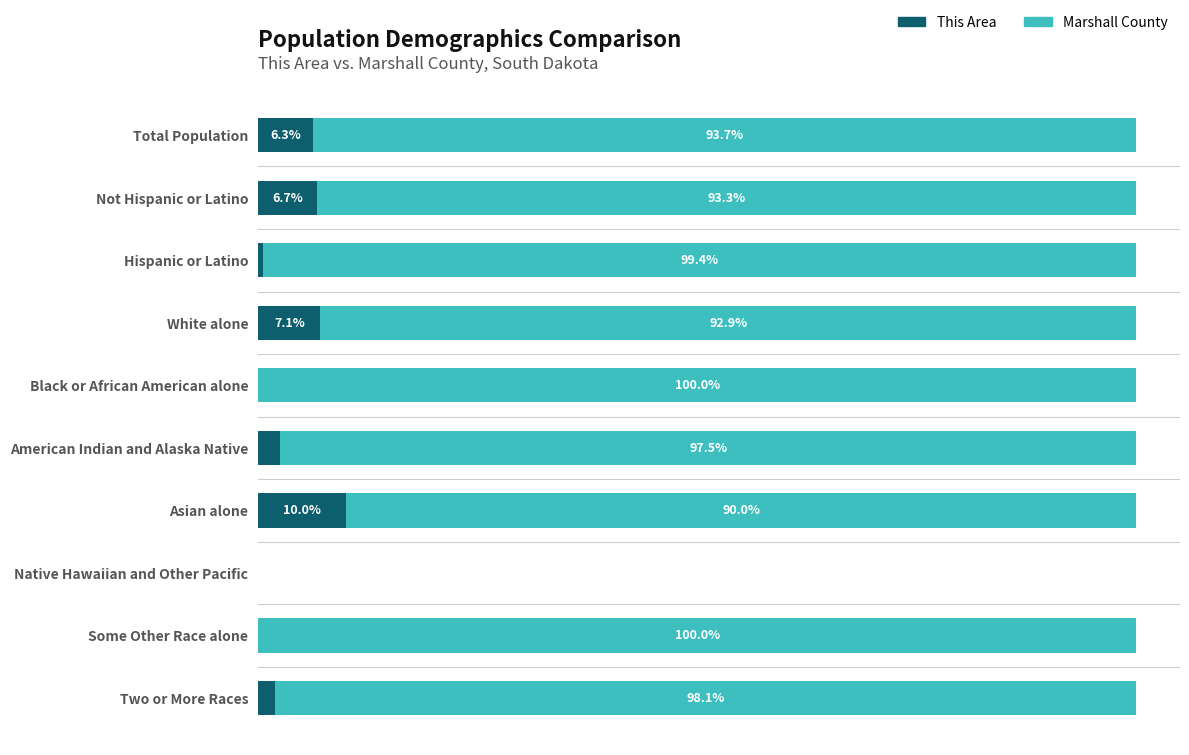

What are all the series names shown in the legend?

This Area, Marshall County